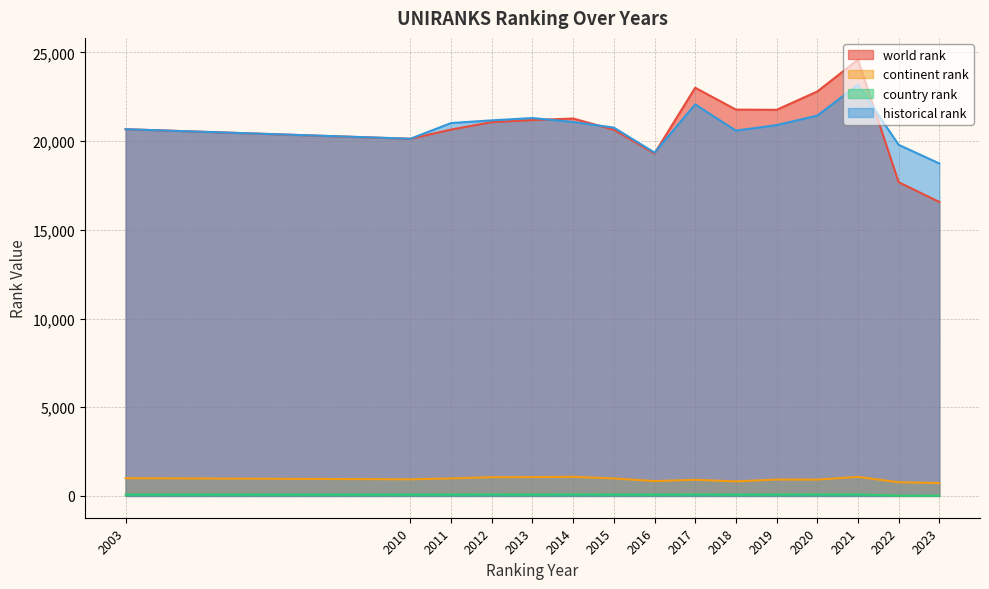

True or false: continent rank has more than 1 points higher than both neighbors.

True